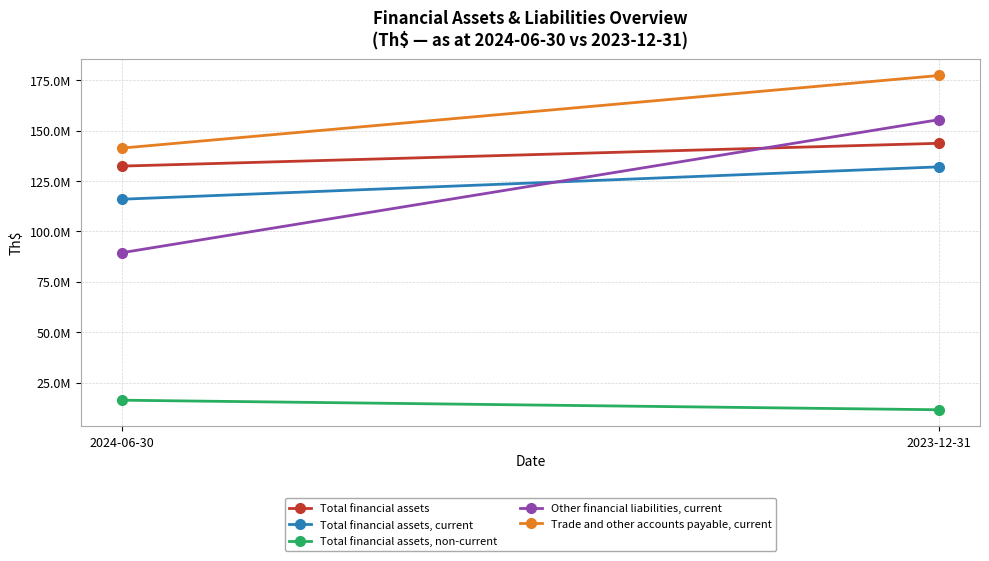

What are all the series names shown in the legend?

Total financial assets, Total financial assets, current, Total financial assets, non-current, Other financial liabilities, current, Trade and other accounts payable, current